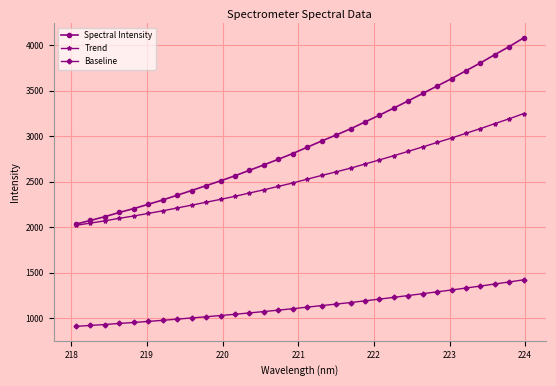

Which series has the largest range (max minus min)?

Spectral Intensity